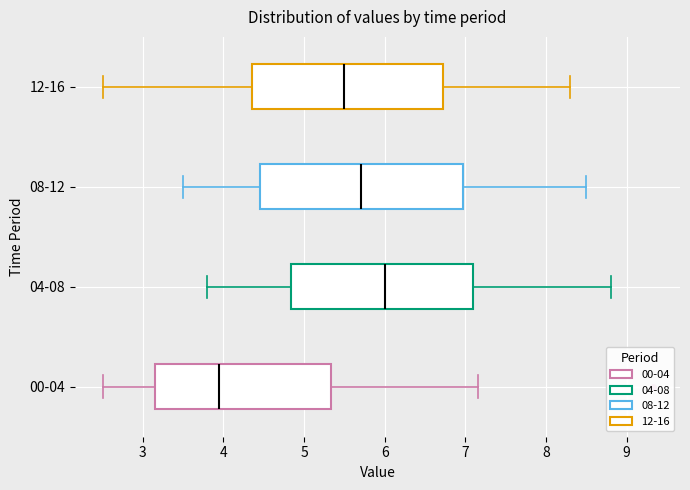

Reading bottom to top, transcribe this box plot: for each box, give where its median line is, the range the box spans, and where its two whiskers end, as read against the x-axis. The values are not printed on the chart, so give them approximately, as read against the axis.

00-04: median 4.0, box 3.2 to 5.3, whiskers 2.5 to 7.2
04-08: median 6.0, box 4.8 to 7.1, whiskers 3.8 to 8.8
08-12: median 5.7, box 4.5 to 7.0, whiskers 3.5 to 8.5
12-16: median 5.5, box 4.4 to 6.7, whiskers 2.5 to 8.3